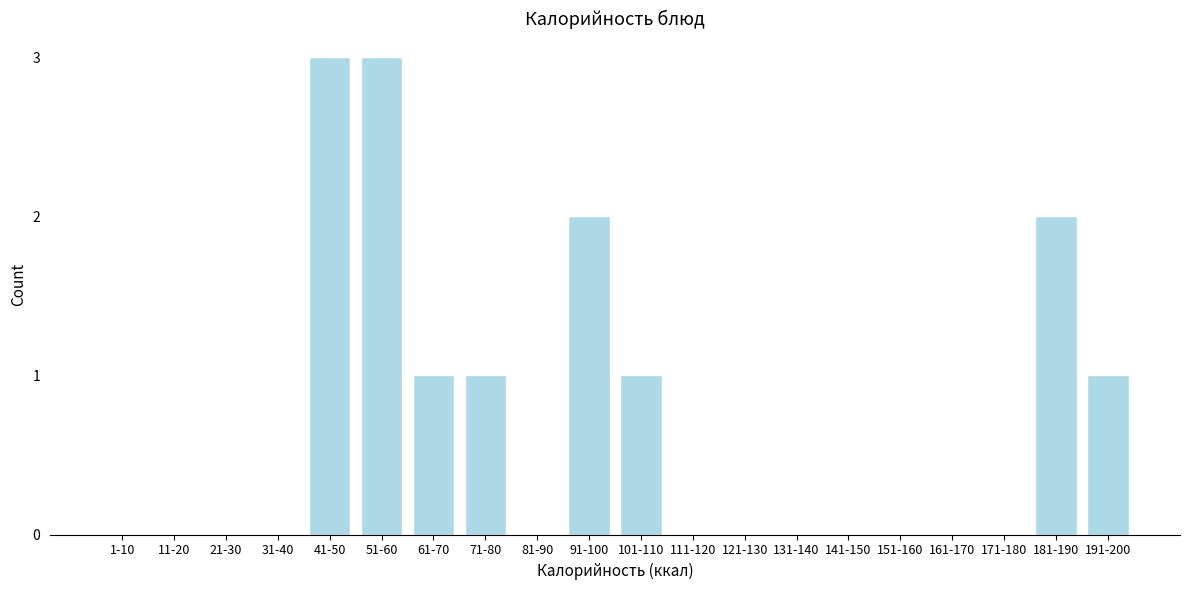

Reading right to left, extract all data points from this chart.

191-200=1	181-190=2	171-180=0	161-170=0	151-160=0	141-150=0	131-140=0	121-130=0	111-120=0	101-110=1	91-100=2	81-90=0	71-80=1	61-70=1	51-60=3	41-50=3	31-40=0	21-30=0	11-20=0	1-10=0